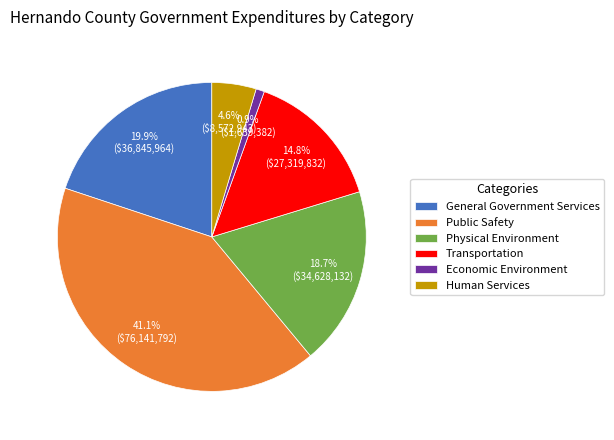

What is the largest slice in the pie chart?

Public Safety